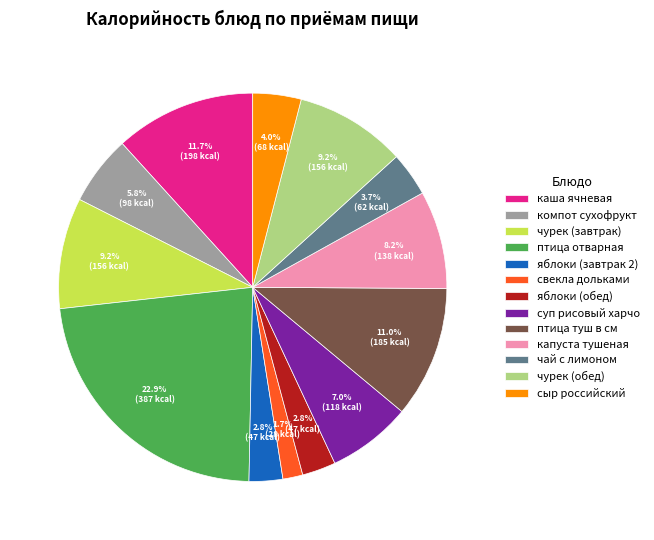

What portion of the pie excludes чай с лимоном?

96.3%